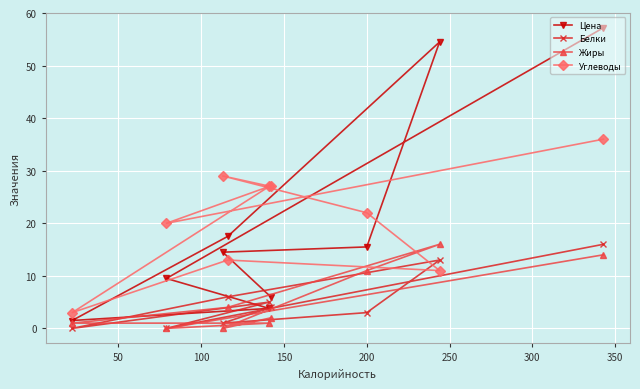

How many interior local valleys does the Углеводы series have?

3